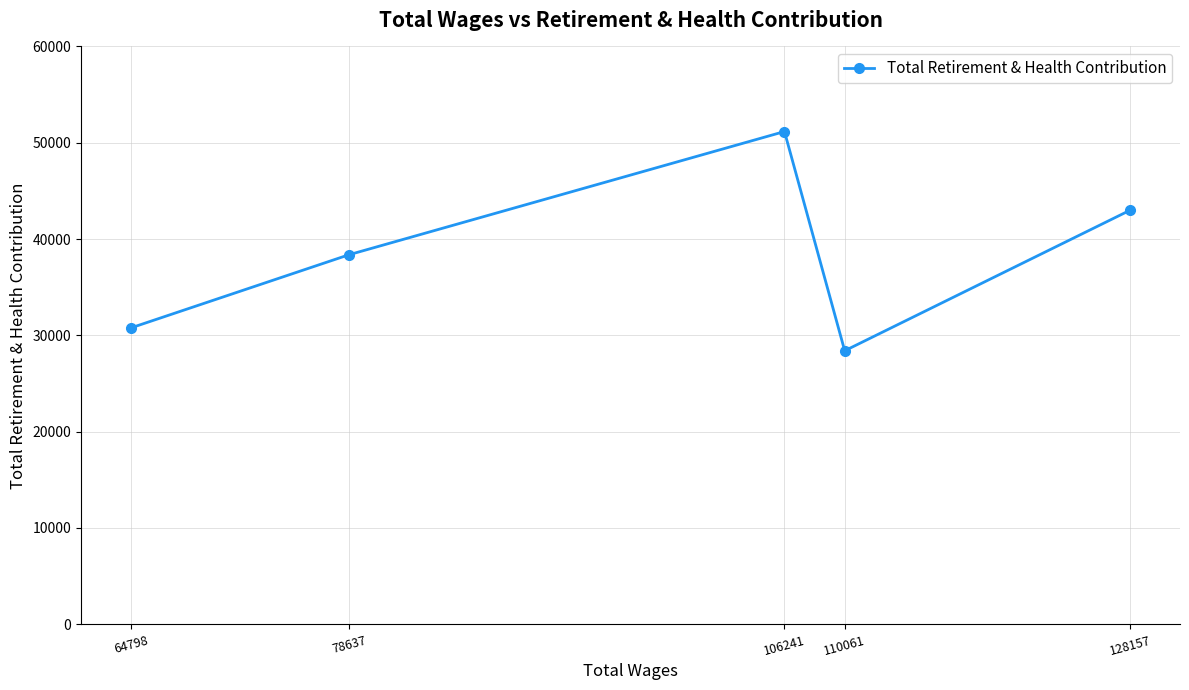

What is the greatest value displayed?

51165